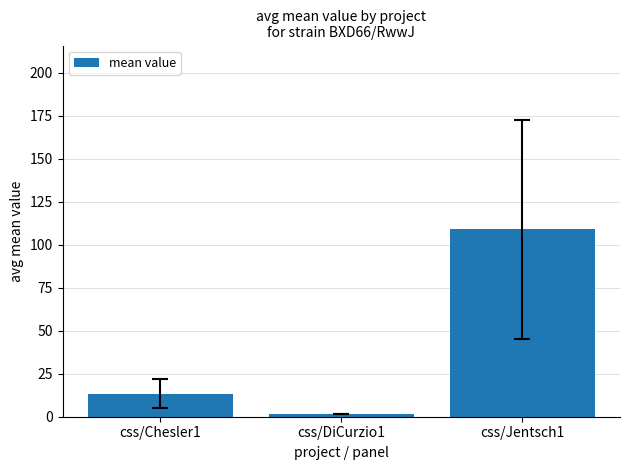

Reading right to left, list all the values displayed in this chart.

109.0	1.6	13.4